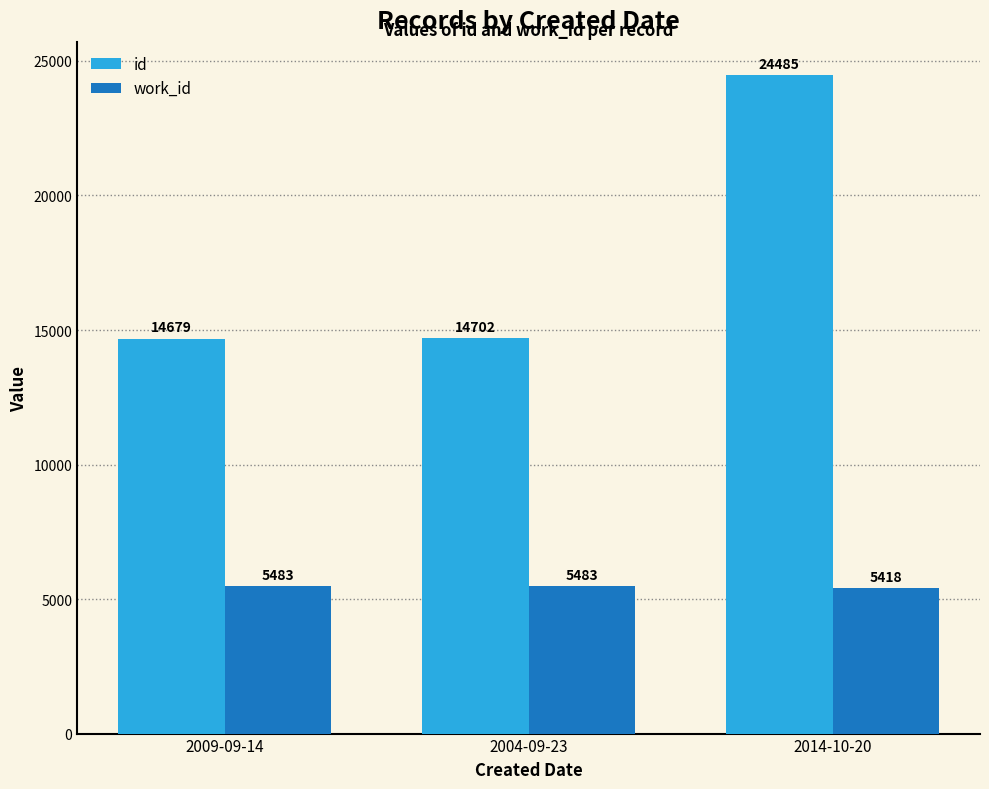

How many work_id values are between 5418 and 5483?

3